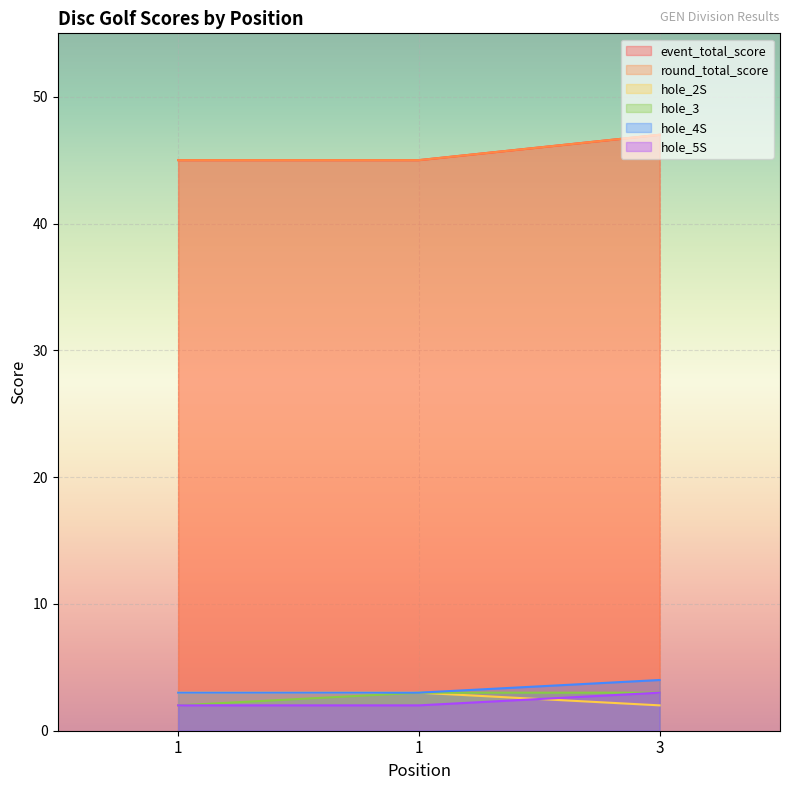

Between 3 and 1, which is larger?

3